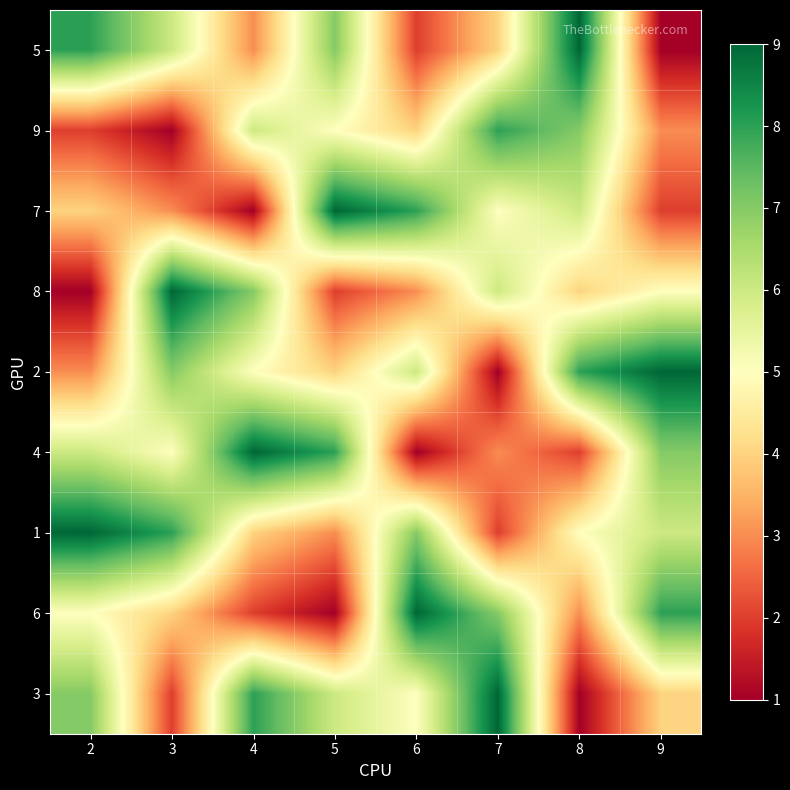

Reading left to right, list all the values displayed in this chart.

5: 2=8	3=6	4=3	5=7	6=2	7=4	8=9	9=1
9: 2=2	3=1	4=6	5=5	6=4	7=8	8=7	9=3
7: 2=4	3=3	4=1	5=9	6=8	7=5	8=6	9=2
8: 2=1	3=9	4=7	5=2	6=3	7=6	8=4	9=5
2: 2=3	3=7	4=5	5=4	6=6	7=1	8=8	9=9
4: 2=6	3=5	4=9	5=8	6=1	7=3	8=2	9=7
1: 2=9	3=8	4=4	5=3	6=7	7=2	8=5	9=6
6: 2=5	3=4	4=2	5=1	6=9	7=7	8=3	9=8
3: 2=7	3=2	4=8	5=6	6=5	7=9	8=1	9=4